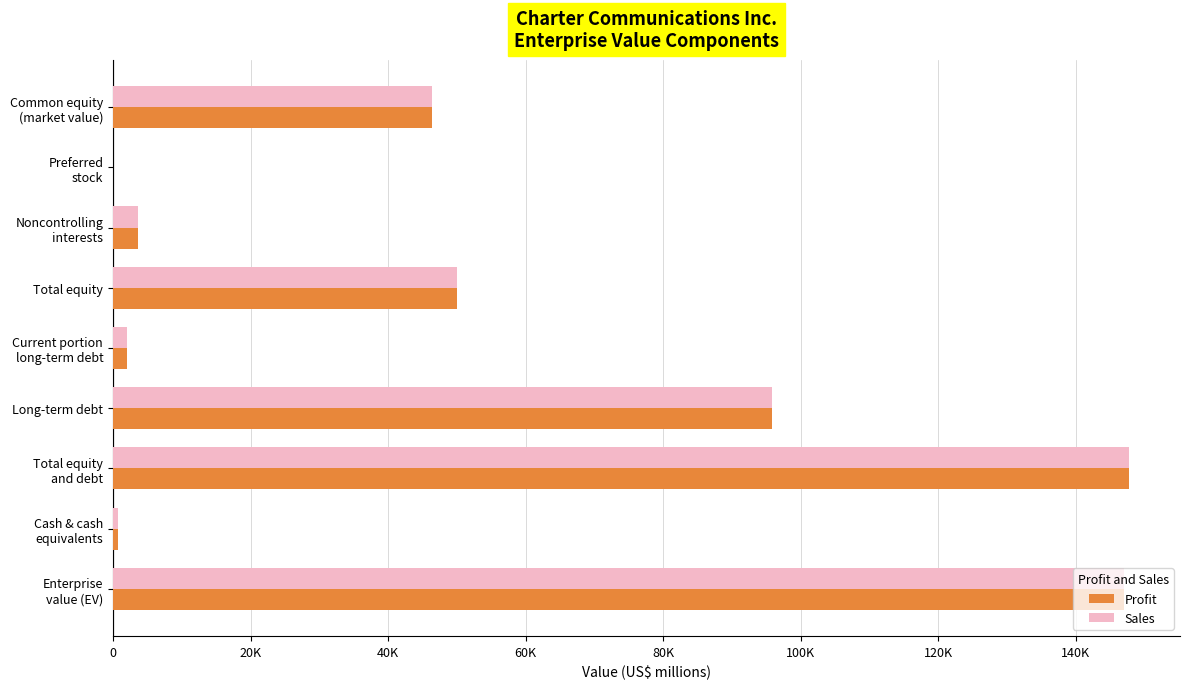

What are all the series names shown in the legend?

Profit, Sales